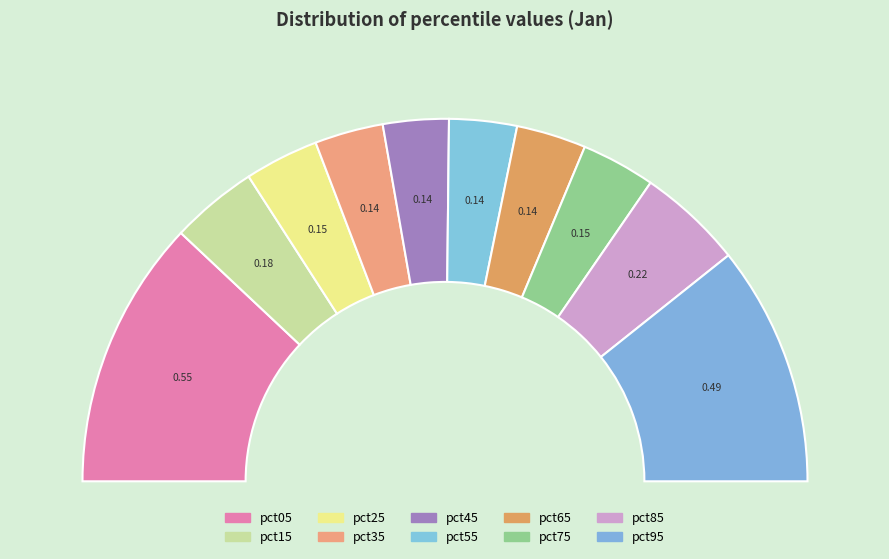

Does pct55 represent more than half of the total?

No